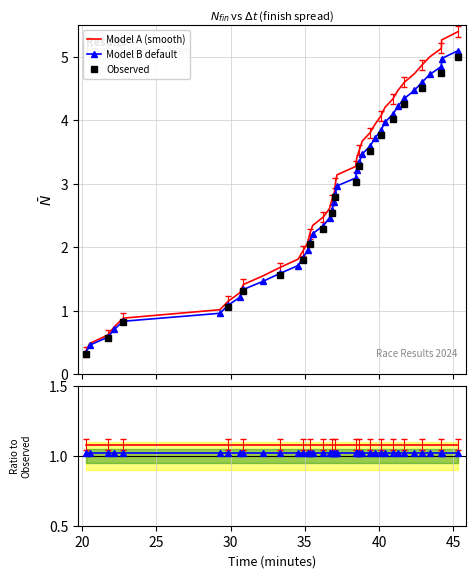

The chart shows a value of 1.5 at 6. True or false?

False